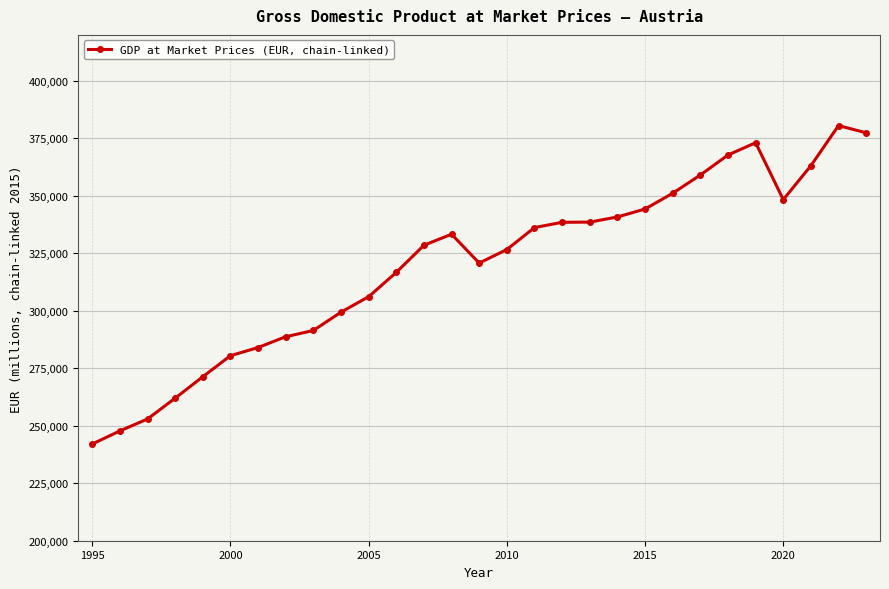

How many data points are above 328508?

15